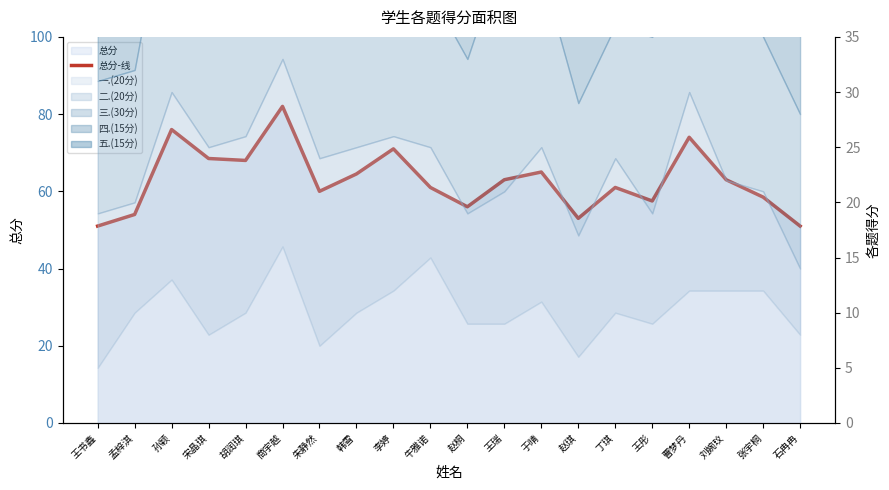

How many lines are shown in the chart?

1